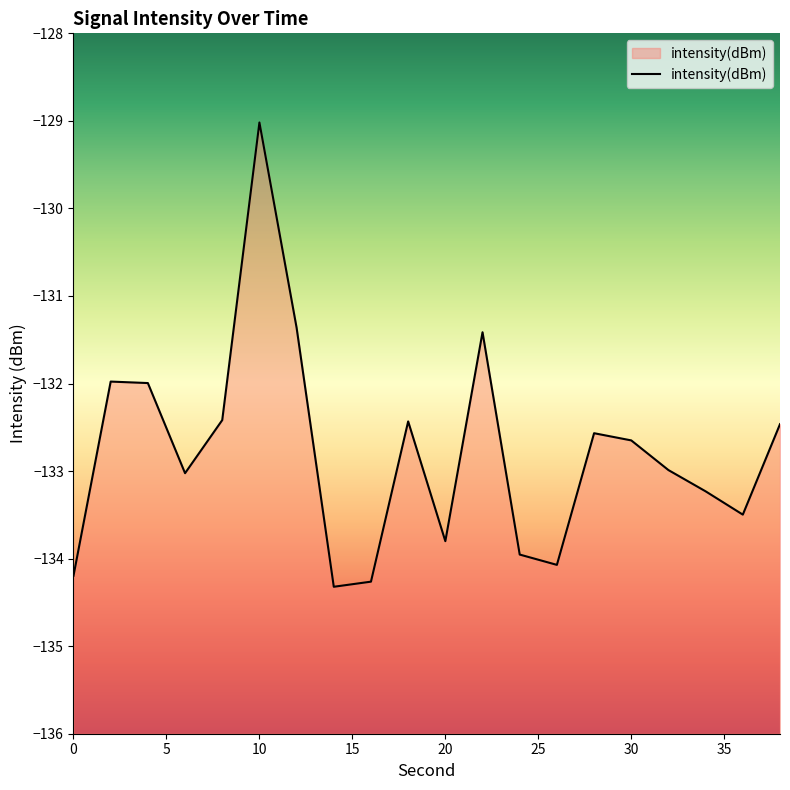

How many series are shown in this chart?

1